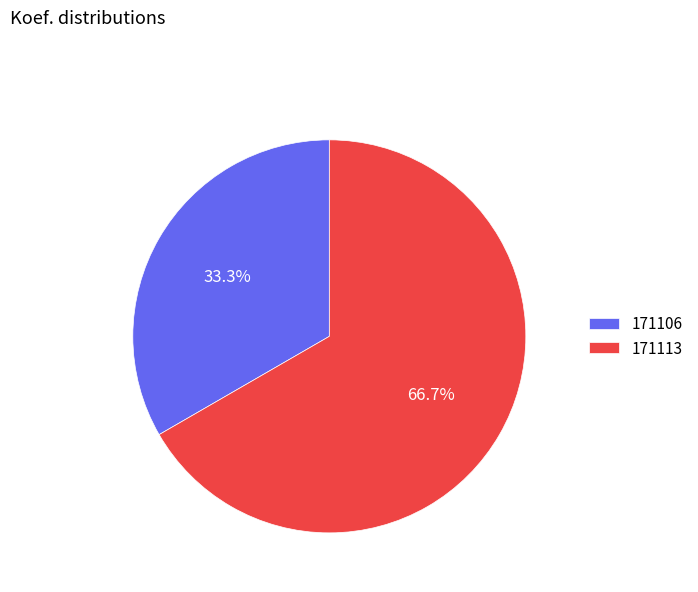

Is it true that 171113 is 67% of the pie?

True